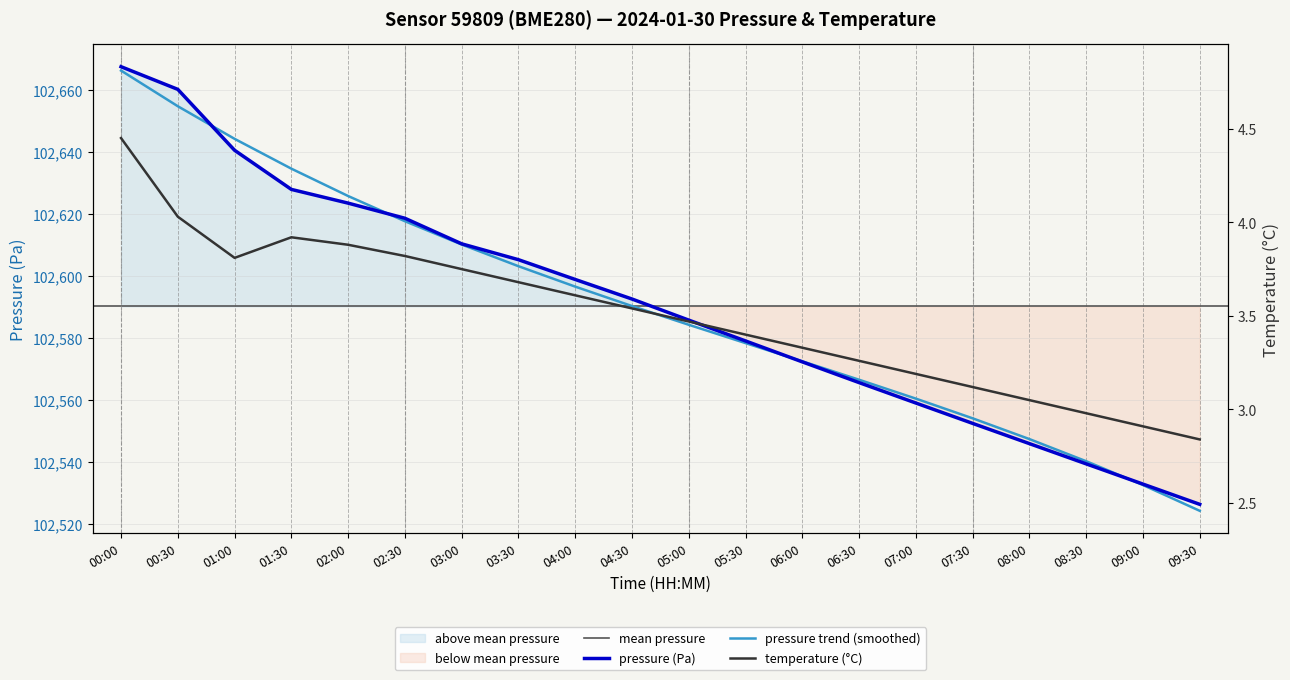

True or false: pressure and temperature cross at least once.

False